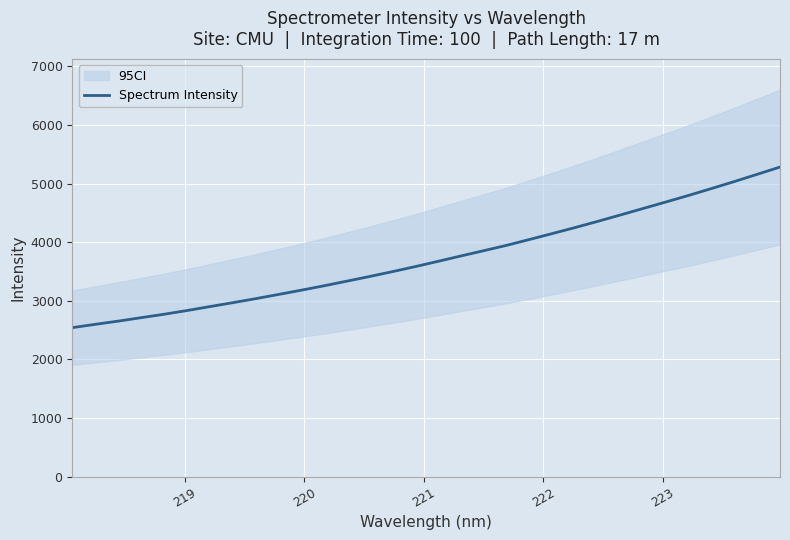

What is the minimum value for Spectrum Intensity?

2541.8